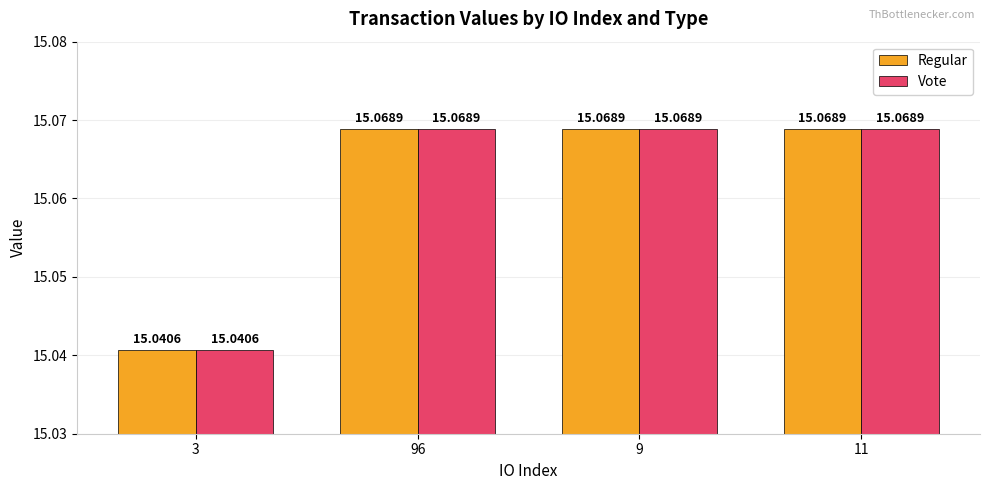

What is the total value across all series at 9?

30.1